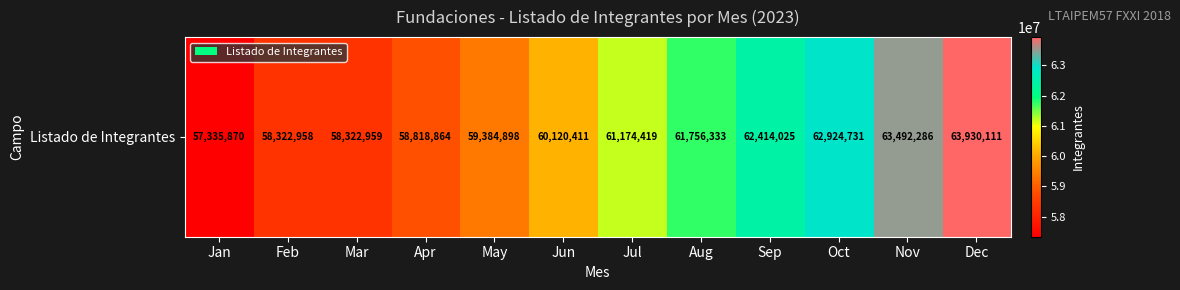

Reading right to left, what are all the values shown in this chart?

Dec=63930111	Nov=63492286	Oct=62924731	Sep=62414025	Aug=61756333	Jul=61174419	Jun=60120411	May=59384898	Apr=58818864	Mar=58322959	Feb=58322958	Jan=57335870